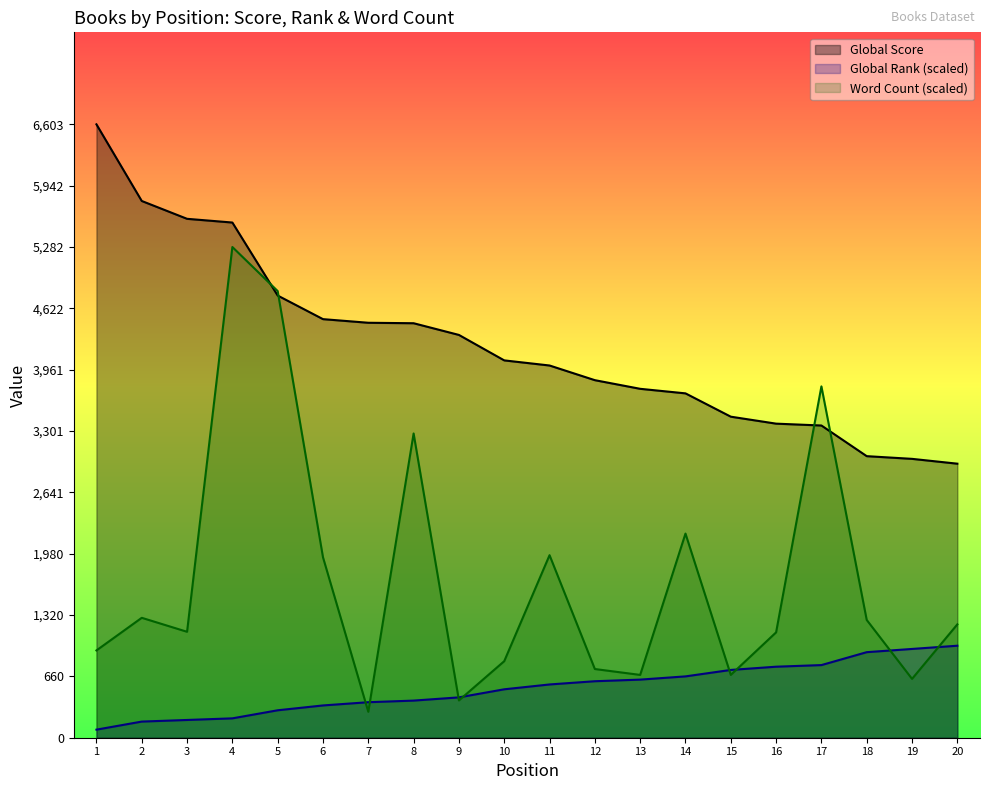

How many lines are shown in the chart?

3